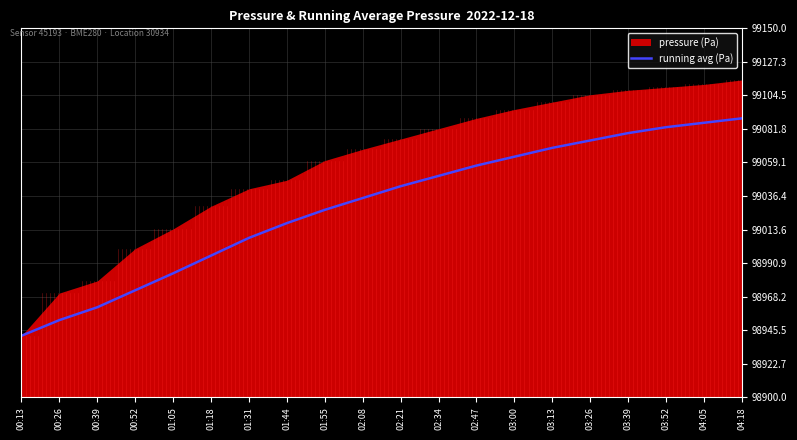

Rank the categories by value from highest to lowest.

04:18, 04:05, 03:52, 03:39, 03:26, 03:13, 03:00, 02:47, 02:34, 02:21, 02:08, 01:55, 01:44, 01:31, 01:18, 01:05, 00:52, 00:39, 00:26, 00:13